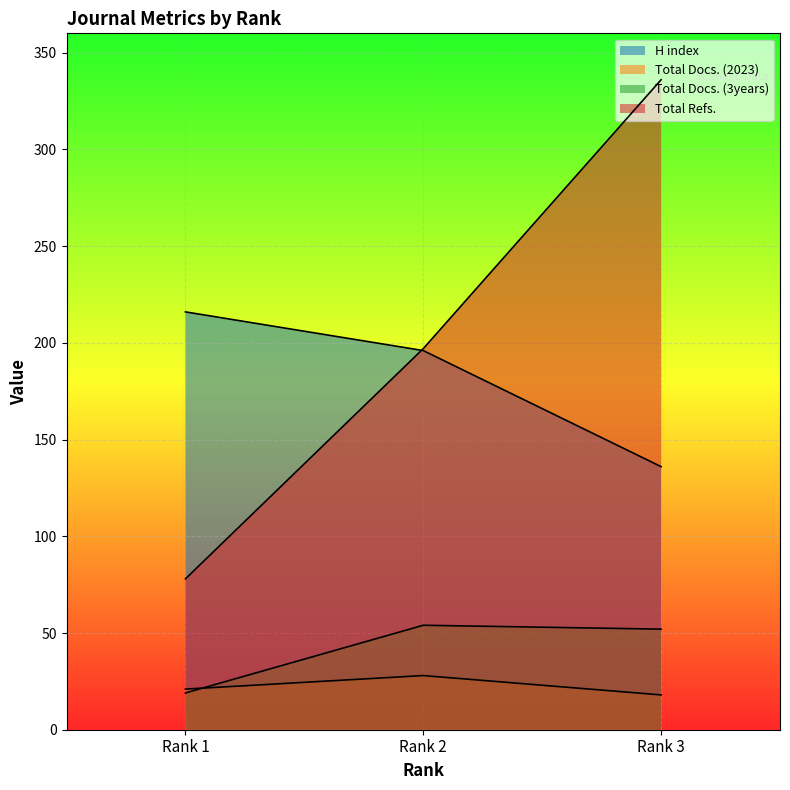

At which category is the sum across all series the highest?

Rank 3